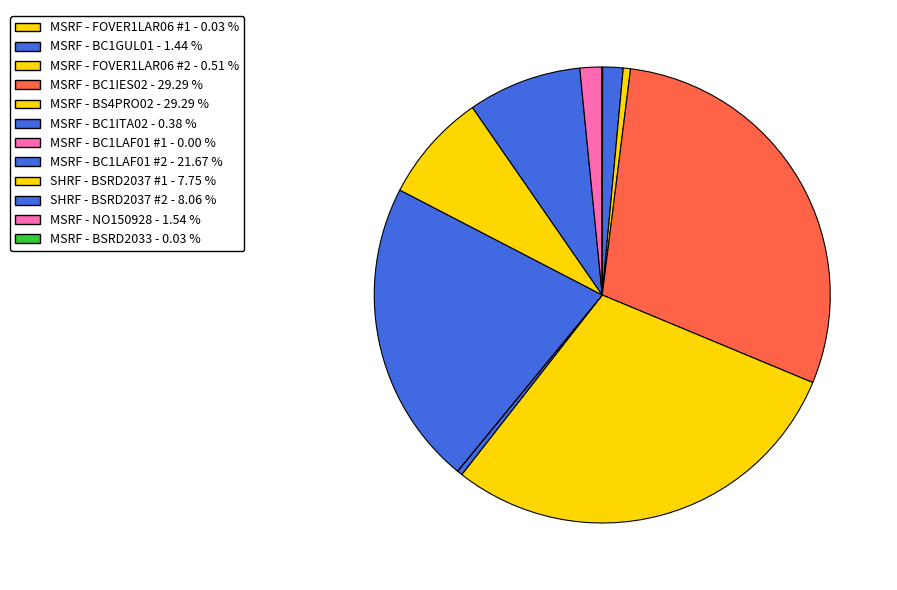

Is there a majority slice in this chart?

No